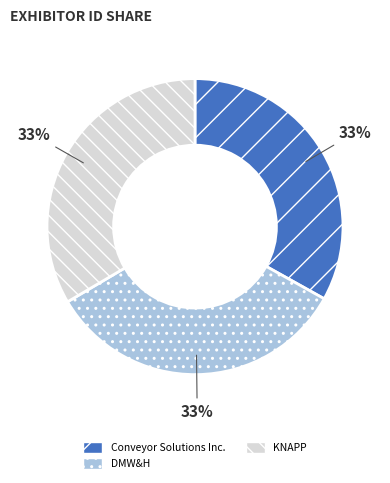

Combined, do DMW&H and KNAPP account for over 50%?

Yes